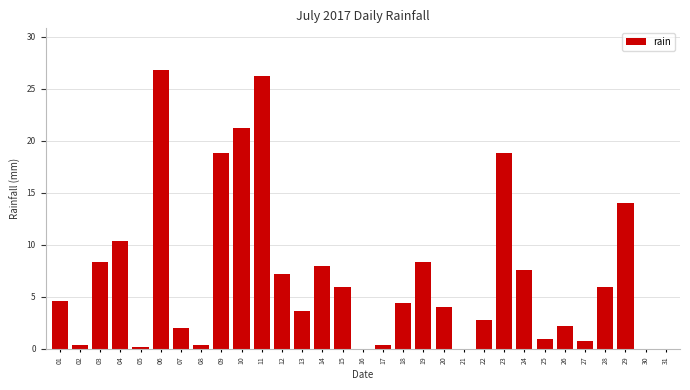

True or false: the data shows -14.5 at 31.

False